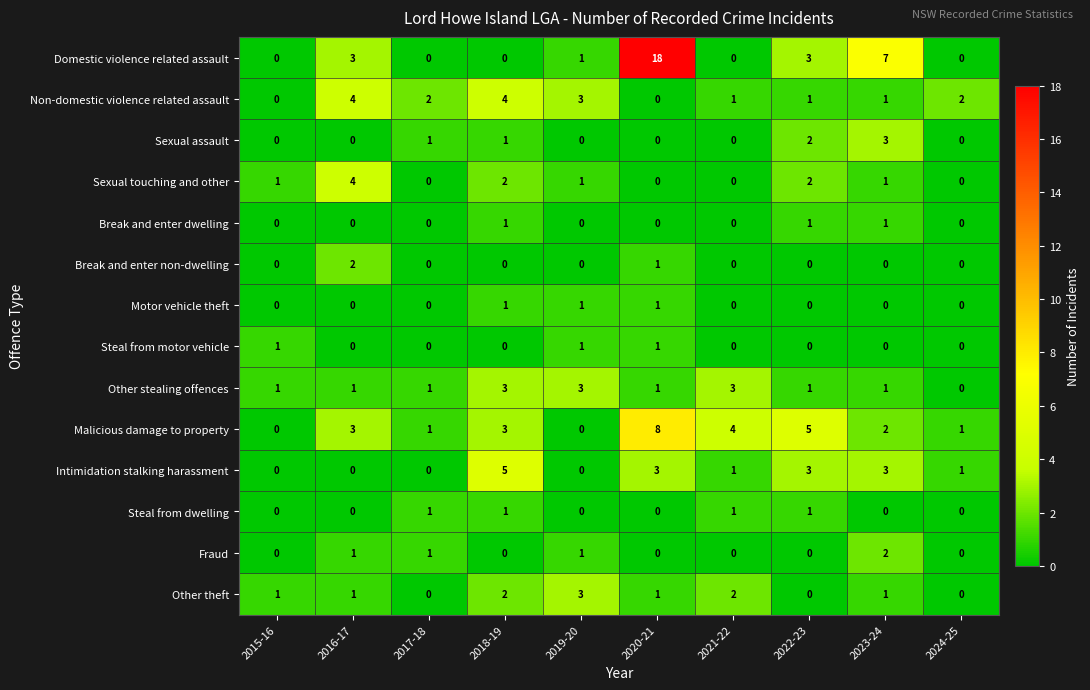

Which series has the widest spread of values?

Domestic violence related assault